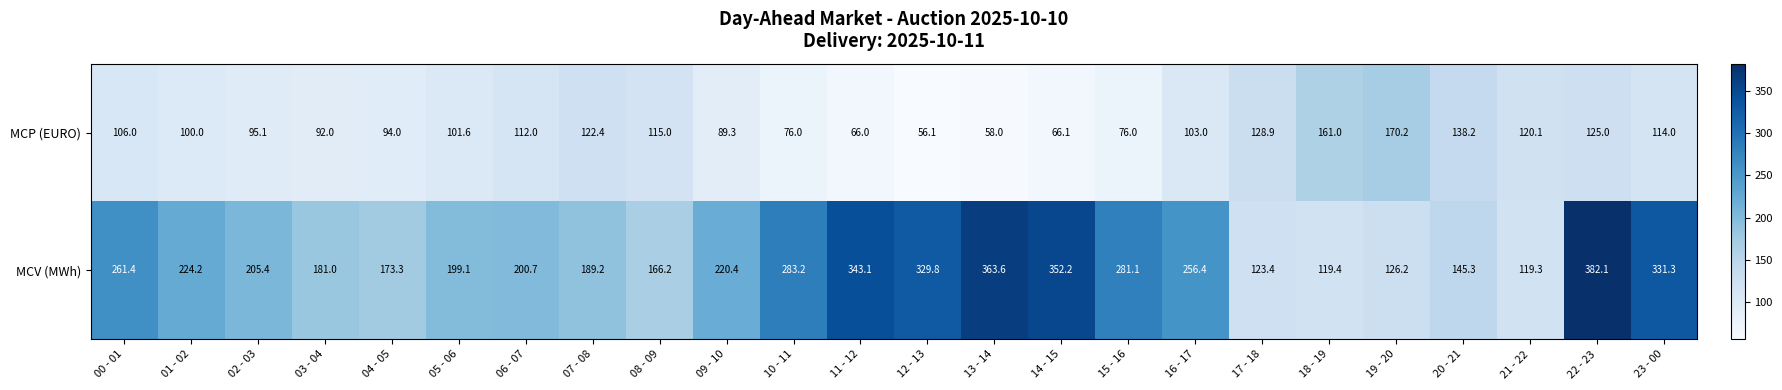

The MCP (EURO) series shows 139.8 at 16 - 17. True or false?

False